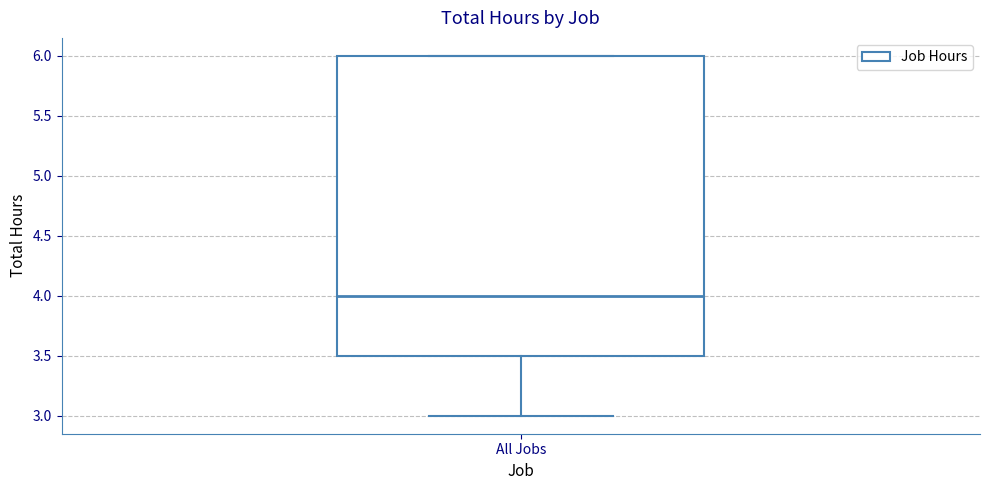

Read this box plot against the y-axis: the position of the median line, the range covered by the box, and the ends of both whiskers. The values are not printed on the chart, so give them approximately, as read against the axis.

median 4.0, box 3.5 to 6.0, whiskers 3.0 to 6.0